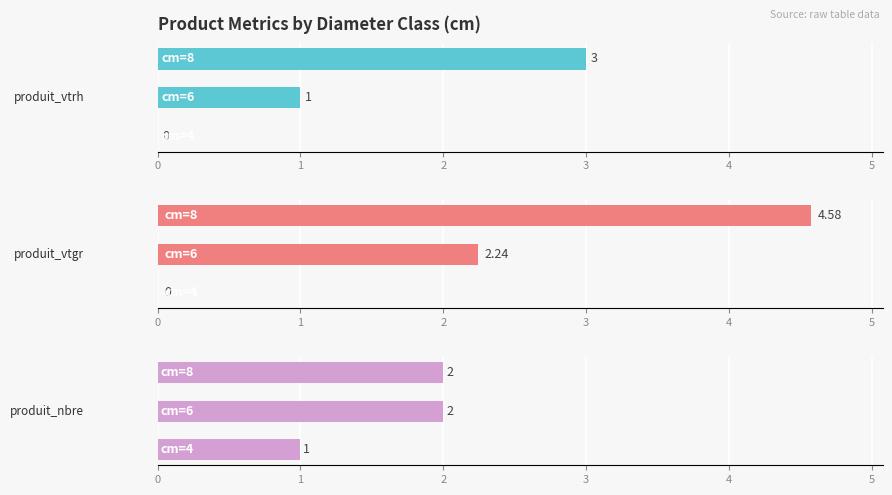

What is the difference between the produit_nbre values at 0 and 1?

1.0